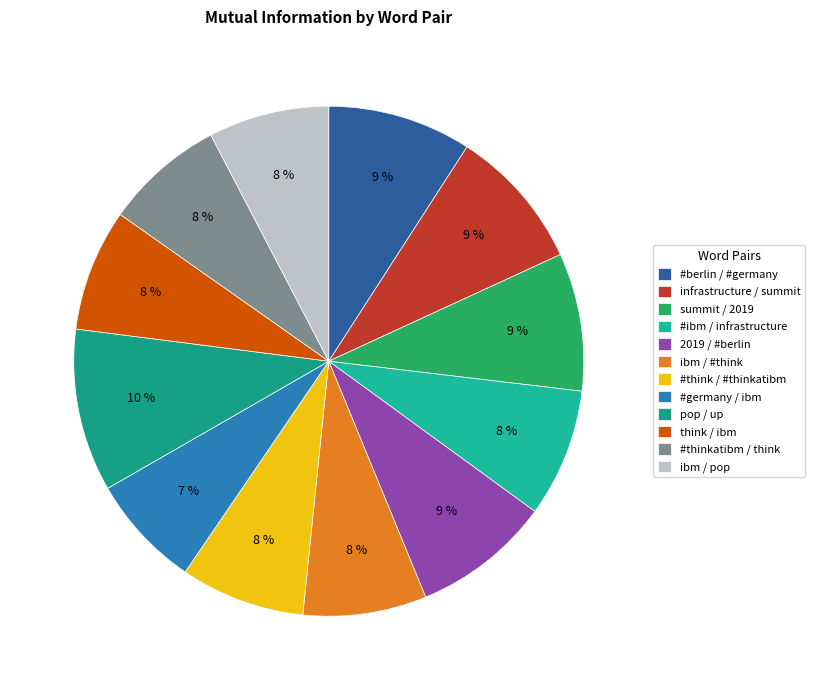

What percentage is the #ibm / infrastructure slice, to the nearest percent?

8%